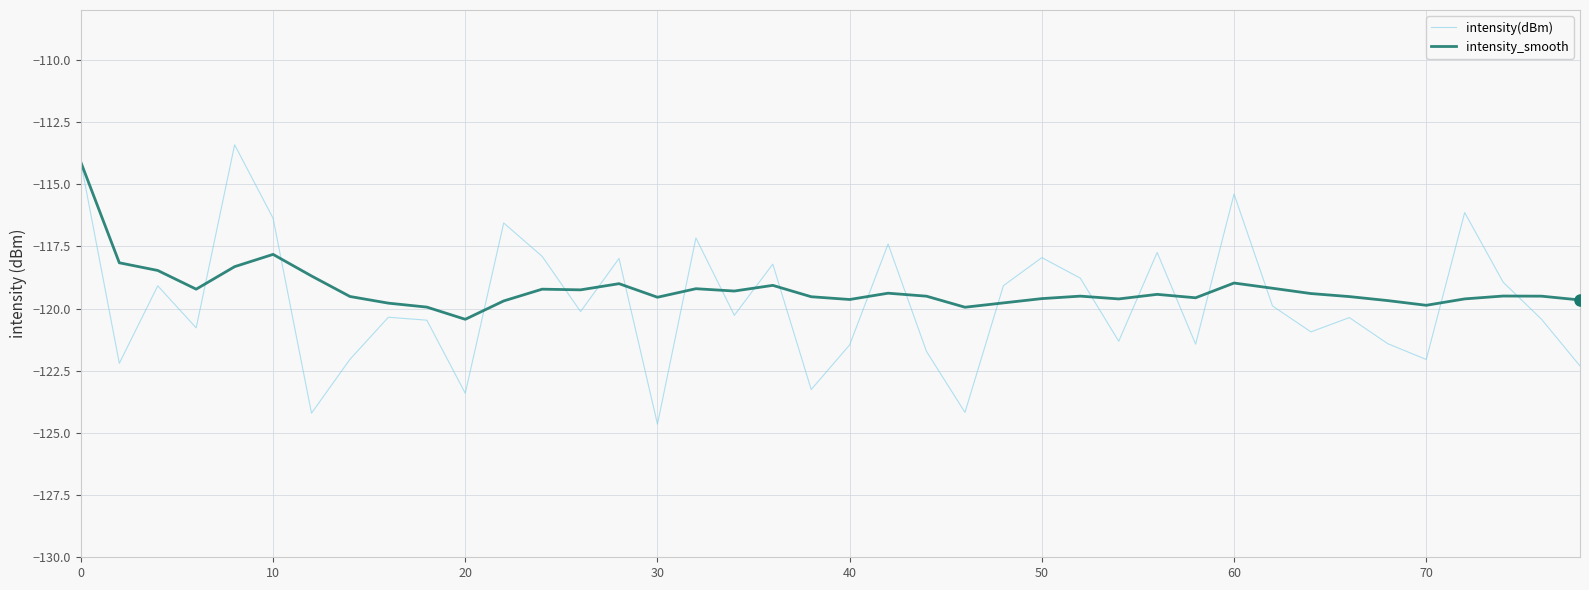

Which series has the widest spread of values?

intensity(dBm)